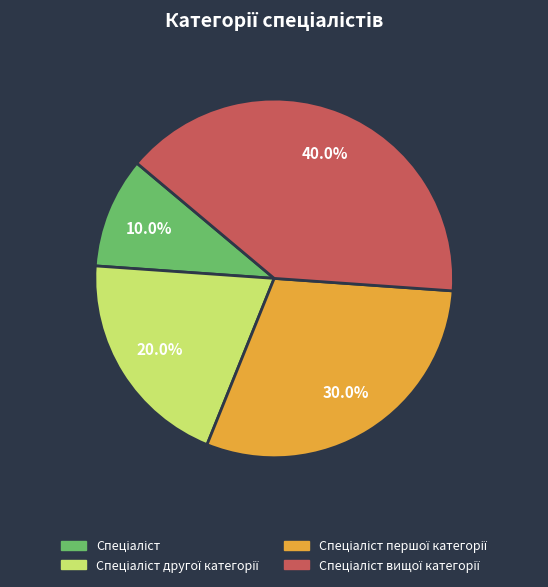

Is there any slice that represents more than half of the pie?

No